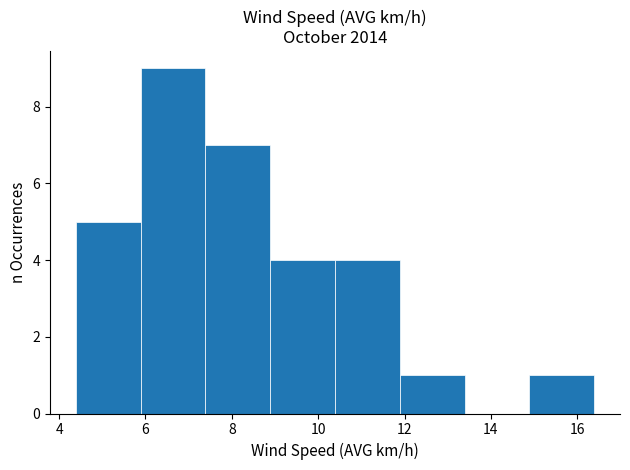

Reading left to right, list every bar in this chart as the range it spans on the x-axis followed by its height. Neither the bar edges nor the heights are printed on the chart, so give them approximately, as read against the axes.

4.4 to 5.8: 5
5.8 to 7.4: 9
7.4 to 8.8: 7
8.8 to 10.4: 4
10.4 to 11.8: 4
11.8 to 13.4: 1
13.4 to 14.8: 0
14.8 to 16.4: 1